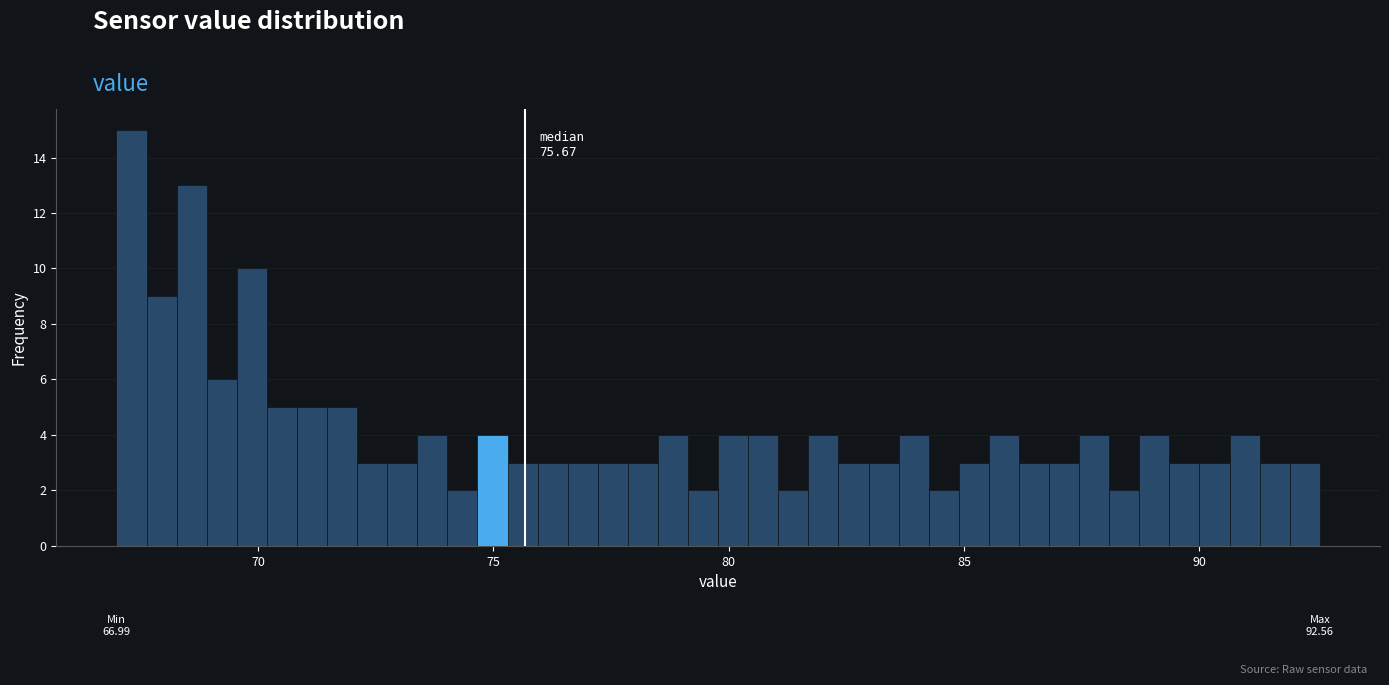

Read against the x-axis, roughly where is the centre of the tallest bar?

67.5